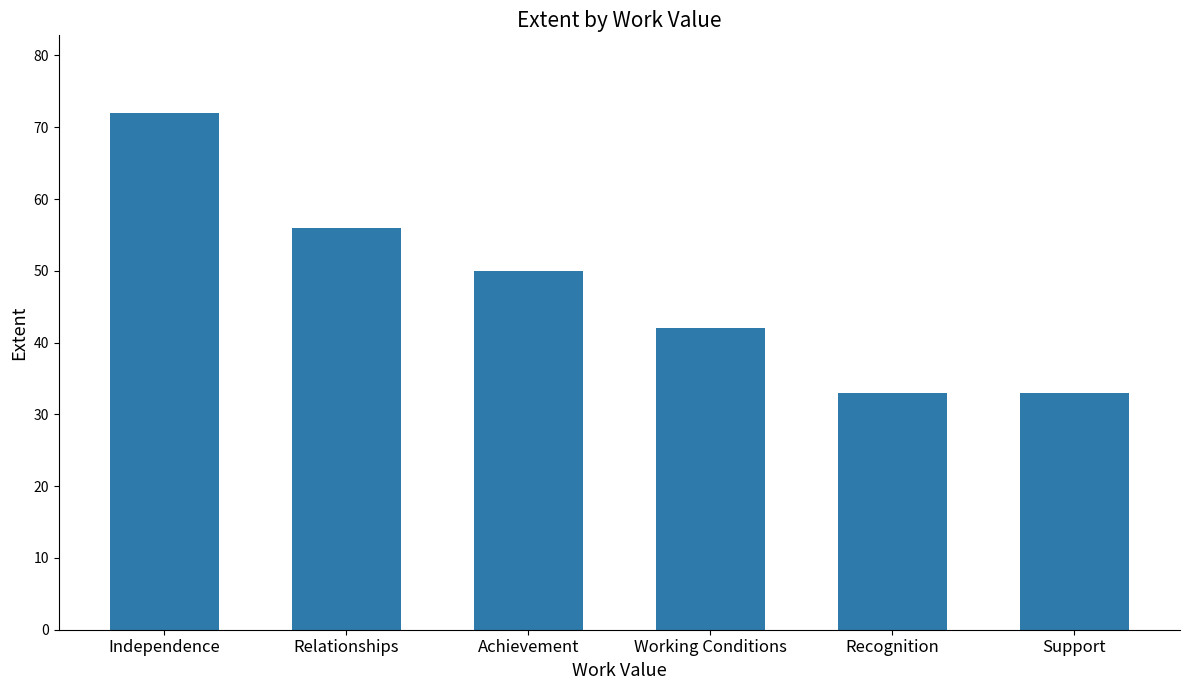

What is the value of the 4th bar from the left?

42